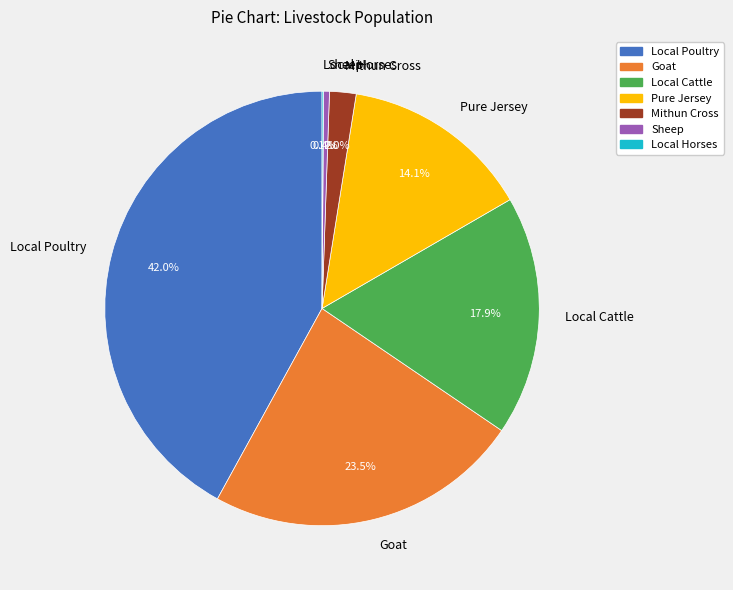

What is the ratio of the value at Goat to the value at Sheep?

53.6